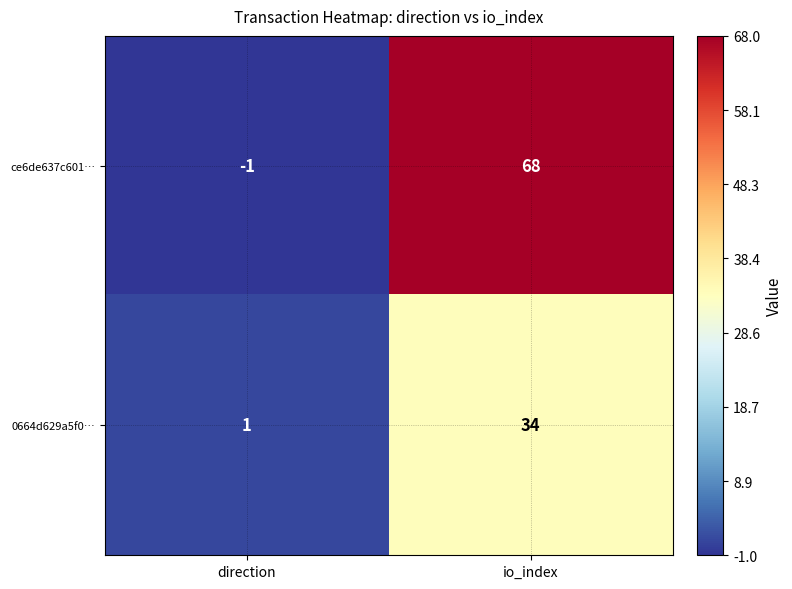

How many values in the 0664d629a5f0… series are below 34?

1